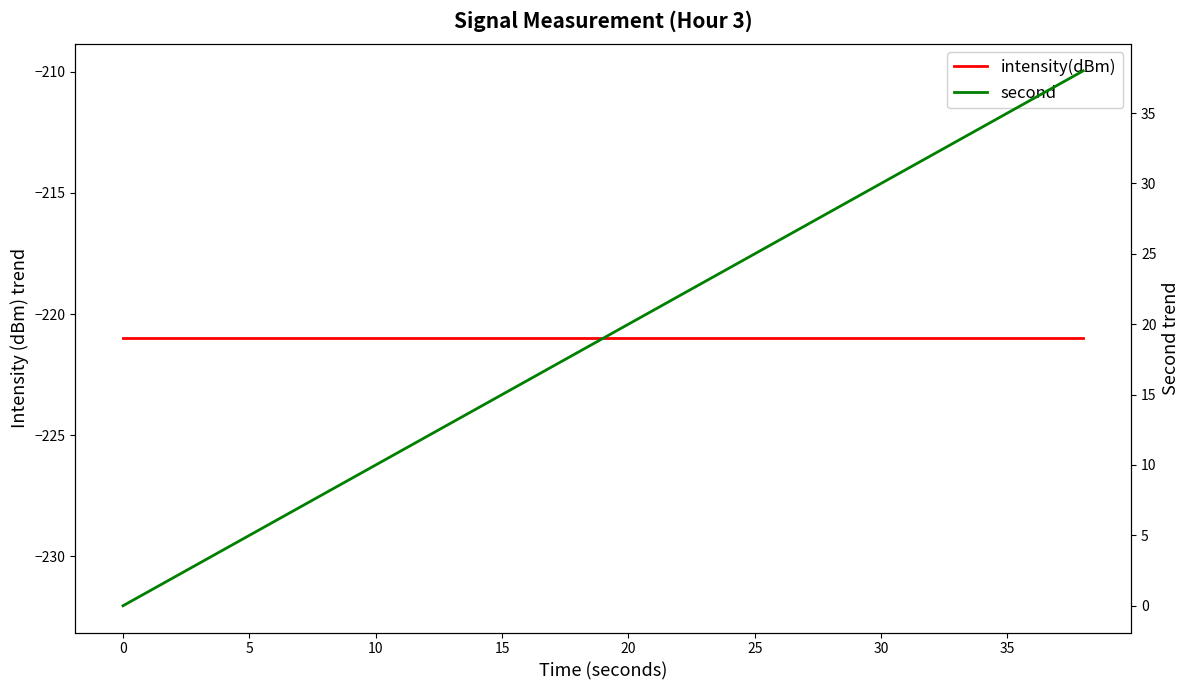

True or false: intensity(dBm) and second cross at least once.

False